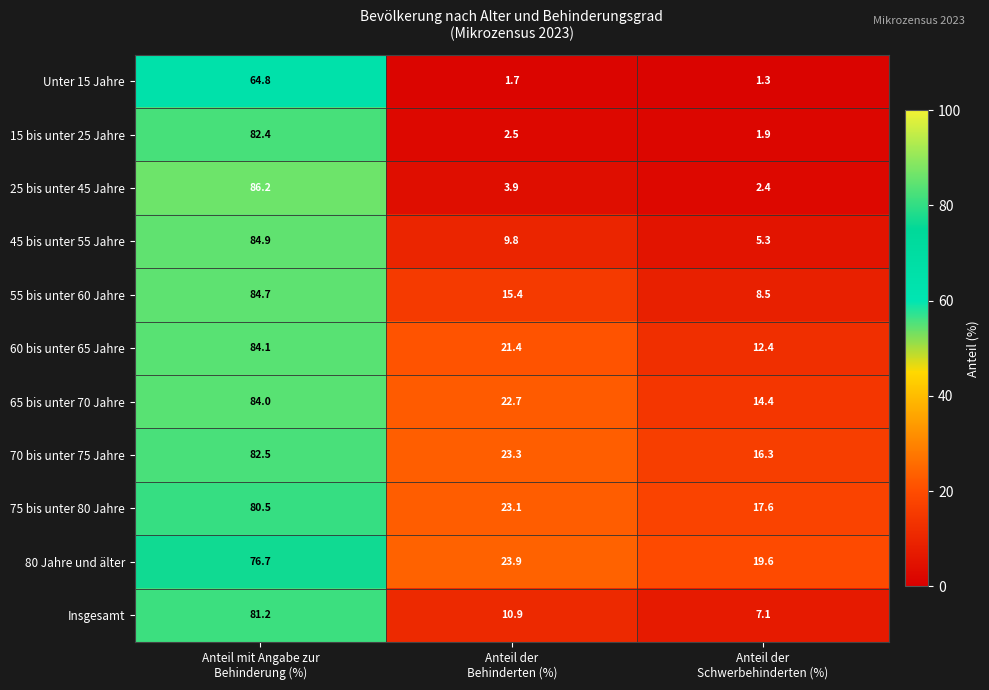

At how many categories does at least one series exceed 50?

1